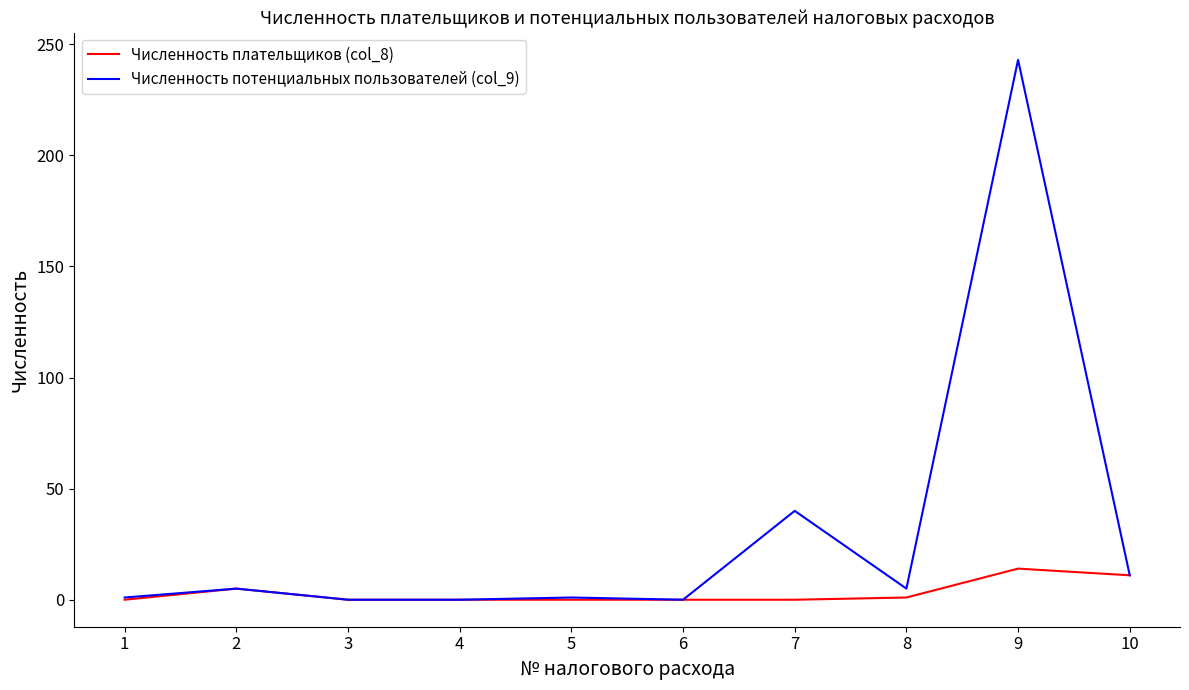

At which category does Численность потенциальных пользователей (col_9) reach its first local peak?

2